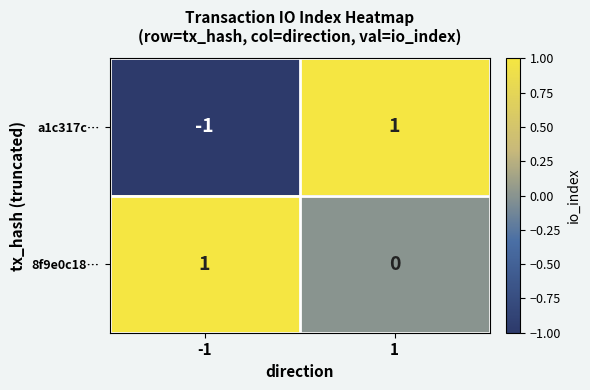

True or false: a1c317c… has a value of -1 at -1.

True